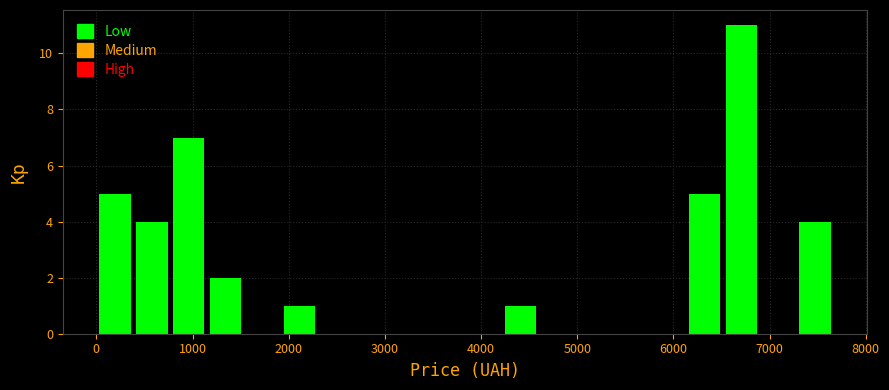

Read against the x-axis, roughly where is the centre of the tallest bar?

6700